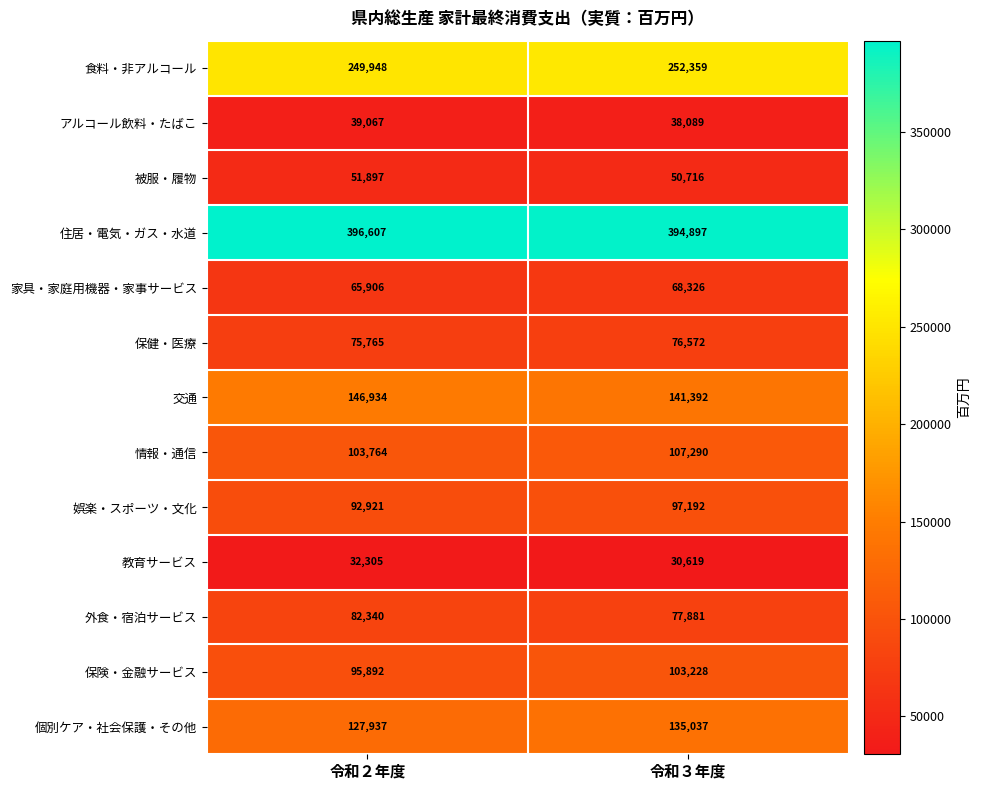

What is the difference between the maximum and minimum values in the 娯楽・スポーツ・文化 series?

4271